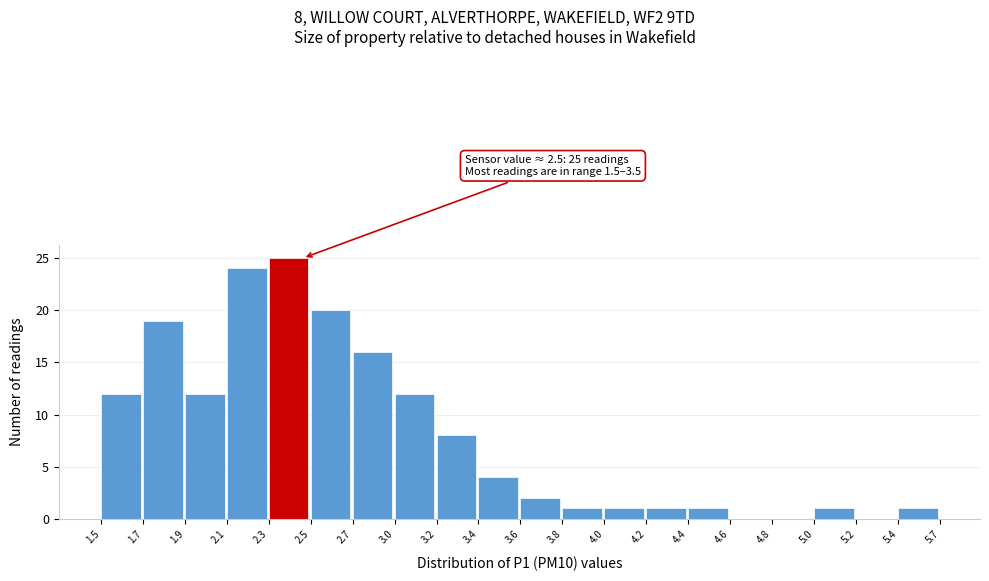

Reading left to right, what are all the values shown in this chart?

1.5=12	1.7=19	1.9=12	2.1=24	2.3=25	2.5=20	2.7=16	3.0=12	3.2=8	3.4=4	3.6=2	3.8=1	4.0=1	4.2=1	4.4=1	4.6=0	4.8=0	5.0=1	5.2=0	5.4=1